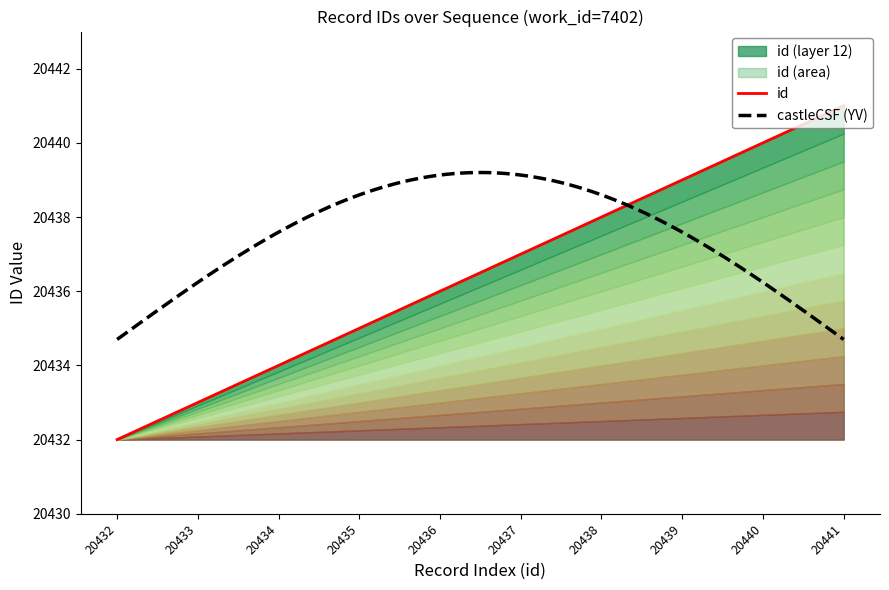

How many data points are above 20437?

4